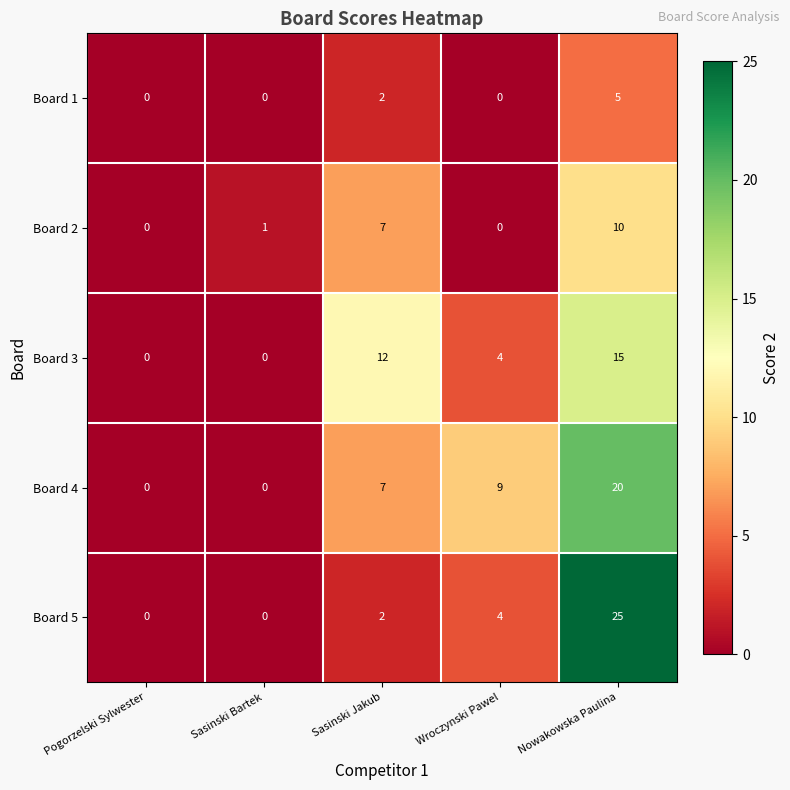

Which series changed the most between Sasinski Jakub and Wroczynski Pawel?

Board 3